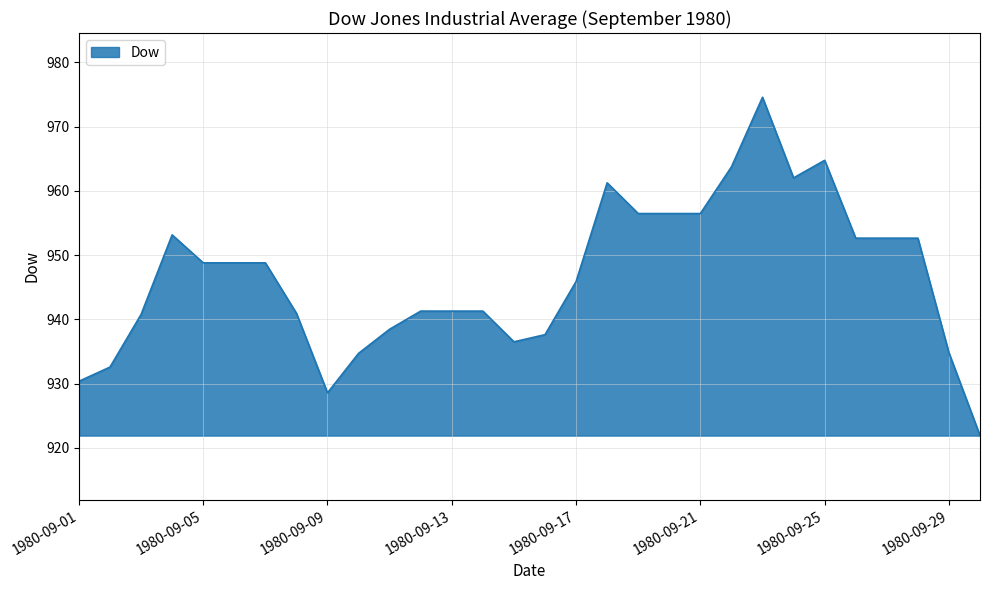

What is the difference between the maximum and minimum values?

52.6